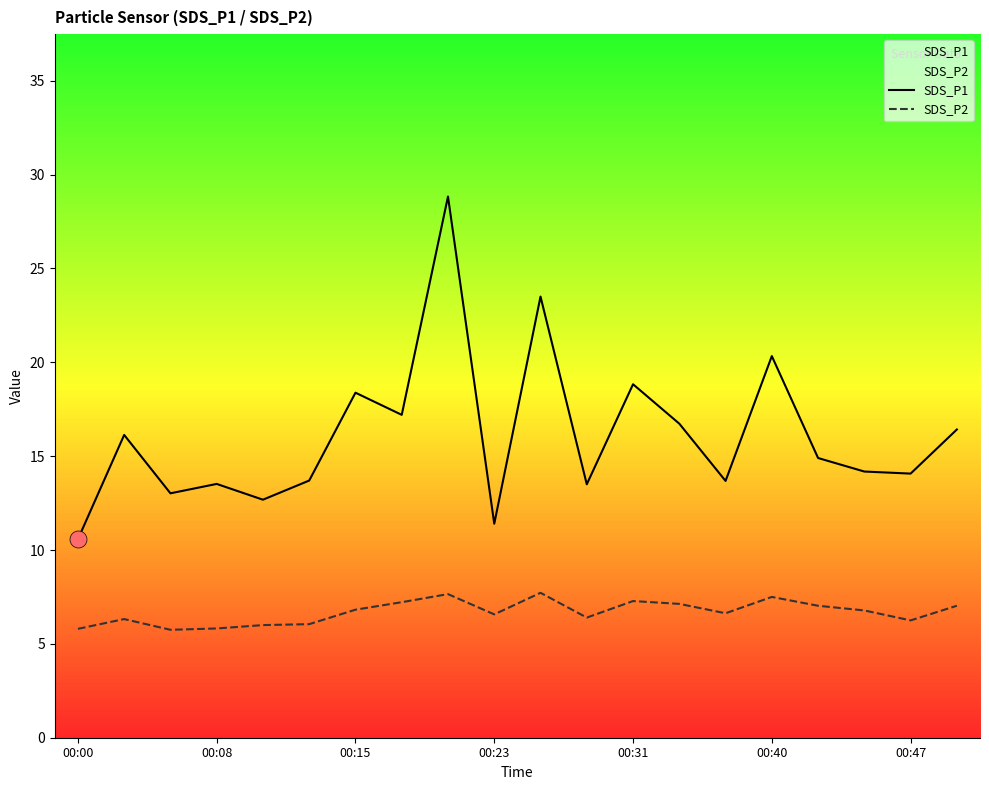

Which series has the largest total across all categories?

SDS_P1